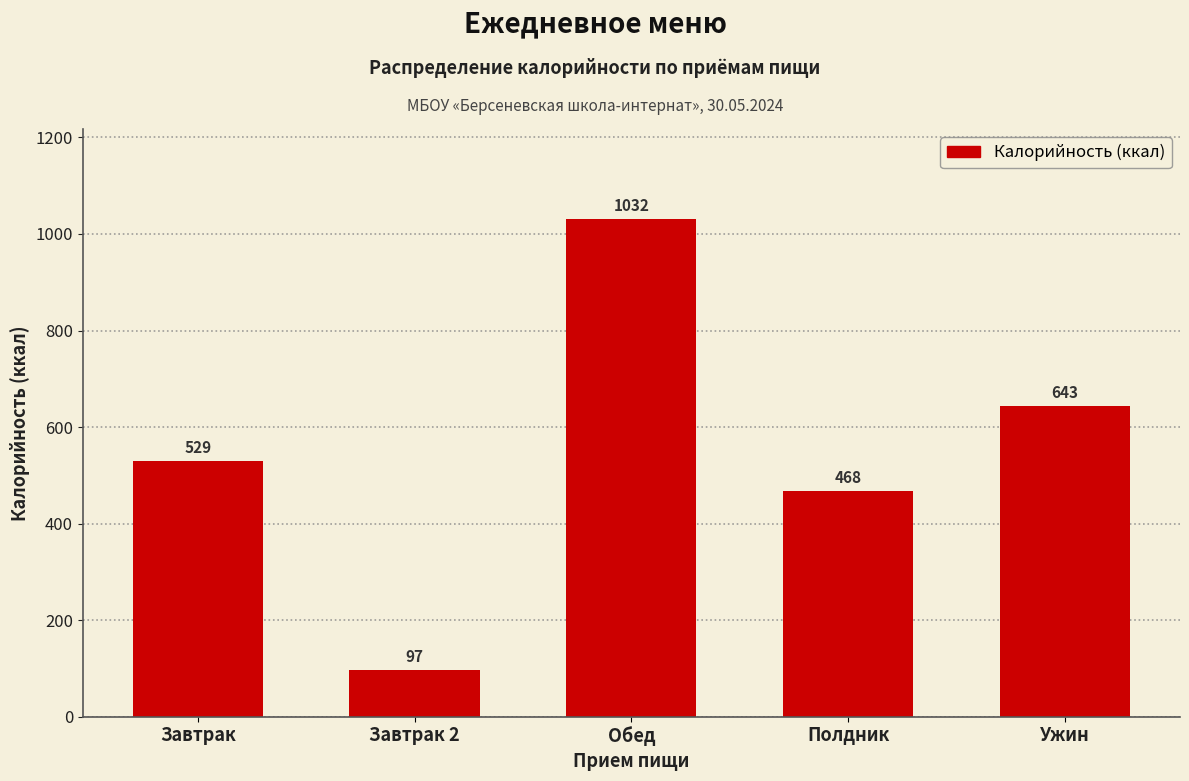

Where is the data nearest to the value 564?

Завтрак